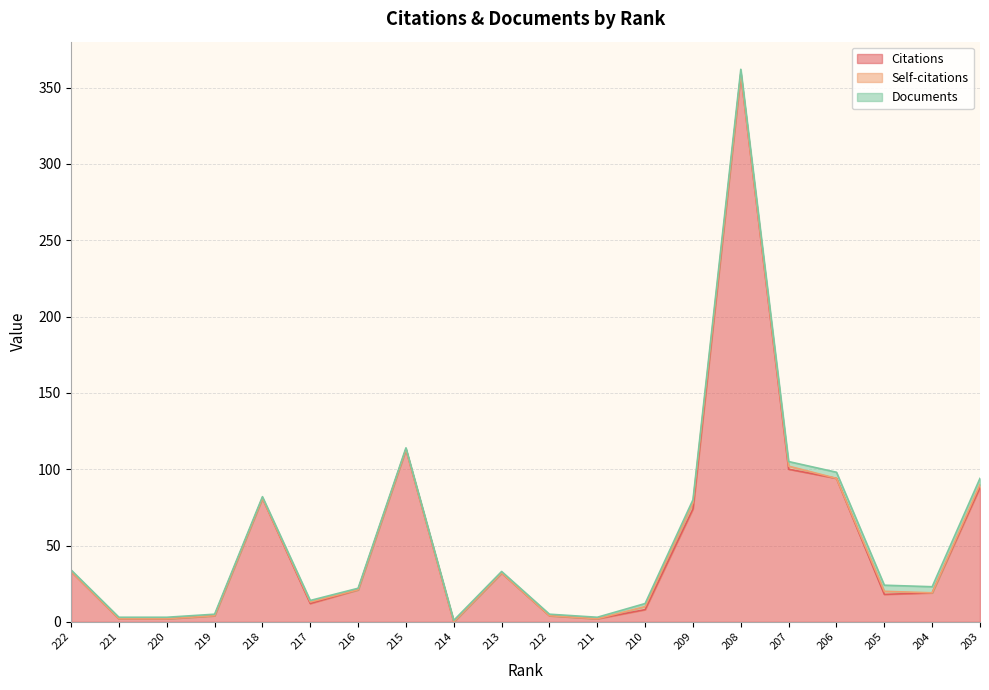

At which label does Citations reach its peak?

208